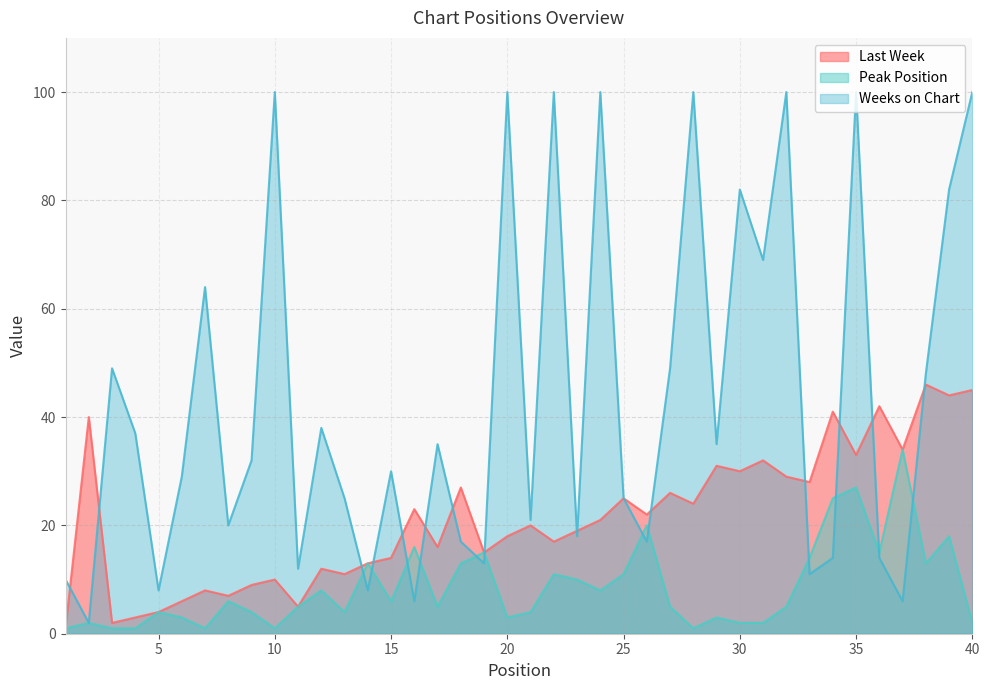

Does the chart display data point markers on the line(s)?

No